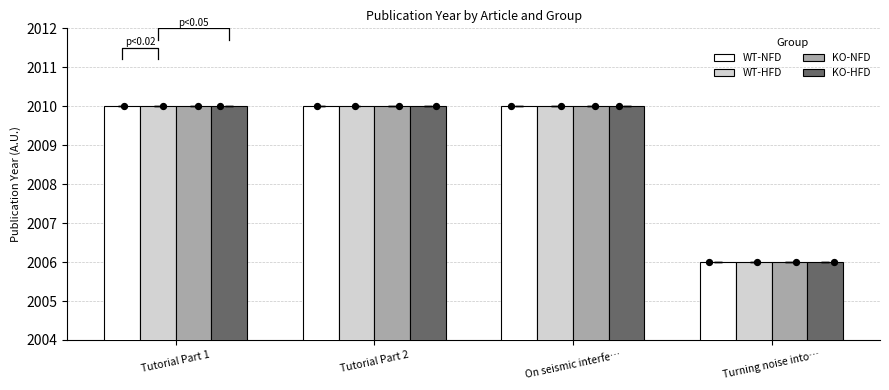

Which series reaches the minimum Y coordinate?

WT-NFD